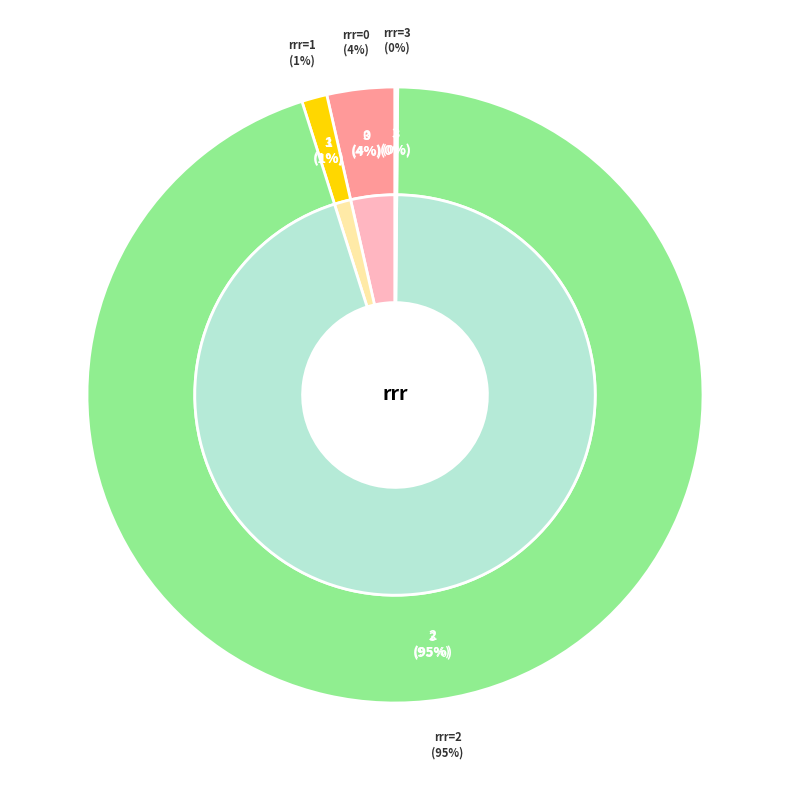

Is there any slice that represents more than half of the pie?

Yes